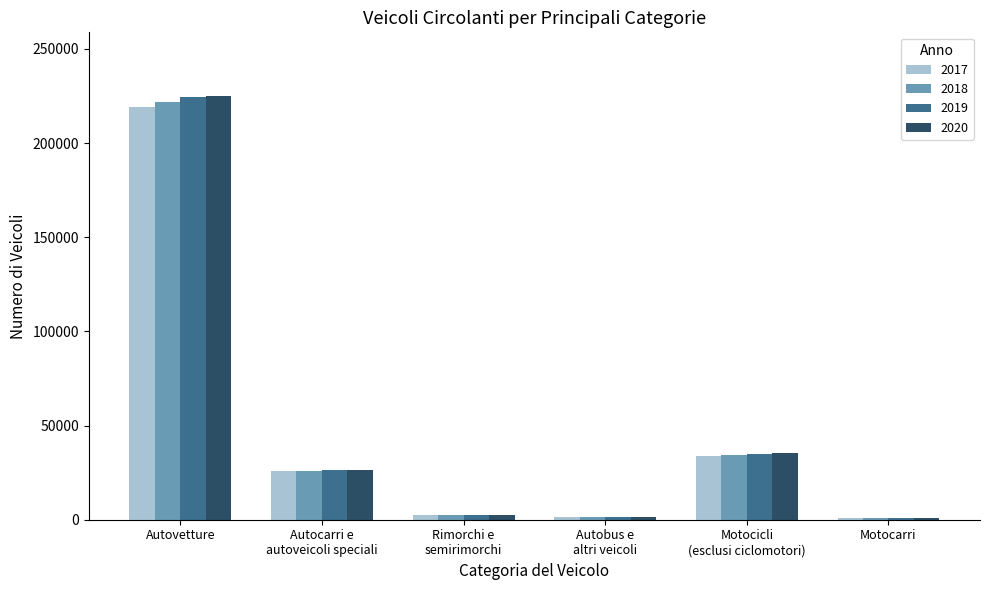

At which category is the sum across all series the highest?

Autovetture